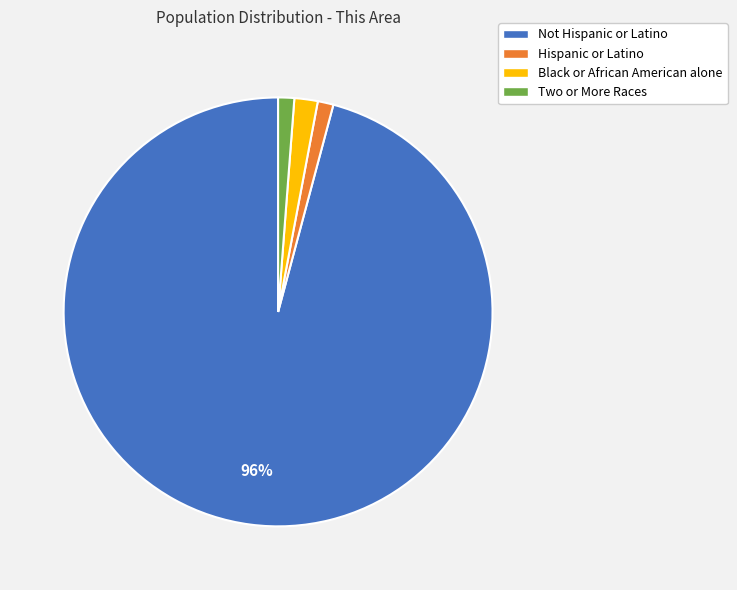

To the nearest percent, what percentage of the pie is Hispanic or Latino?

1%